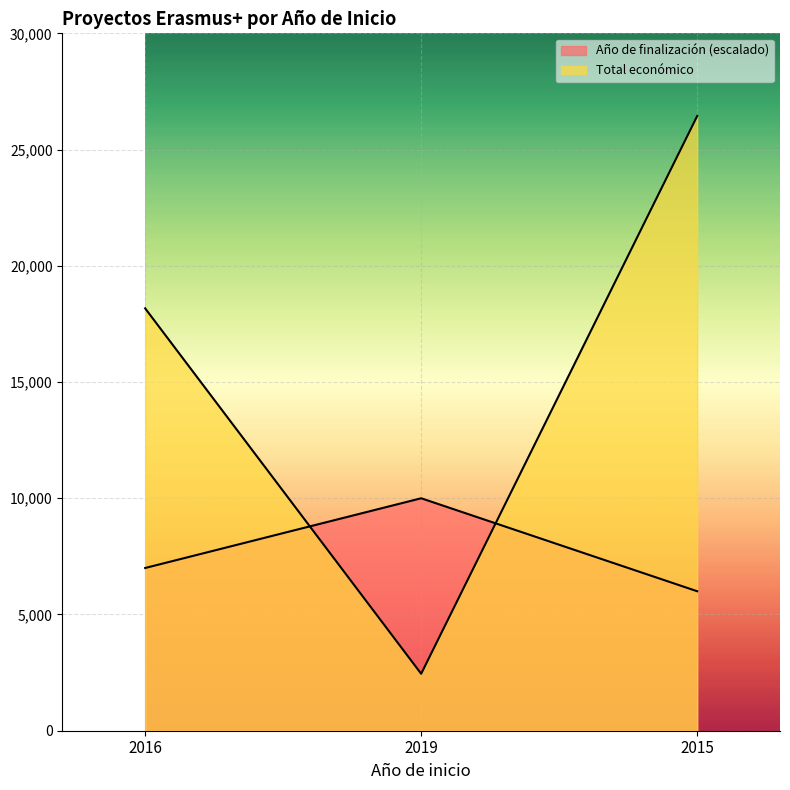

Count the number of categories in the chart.

3